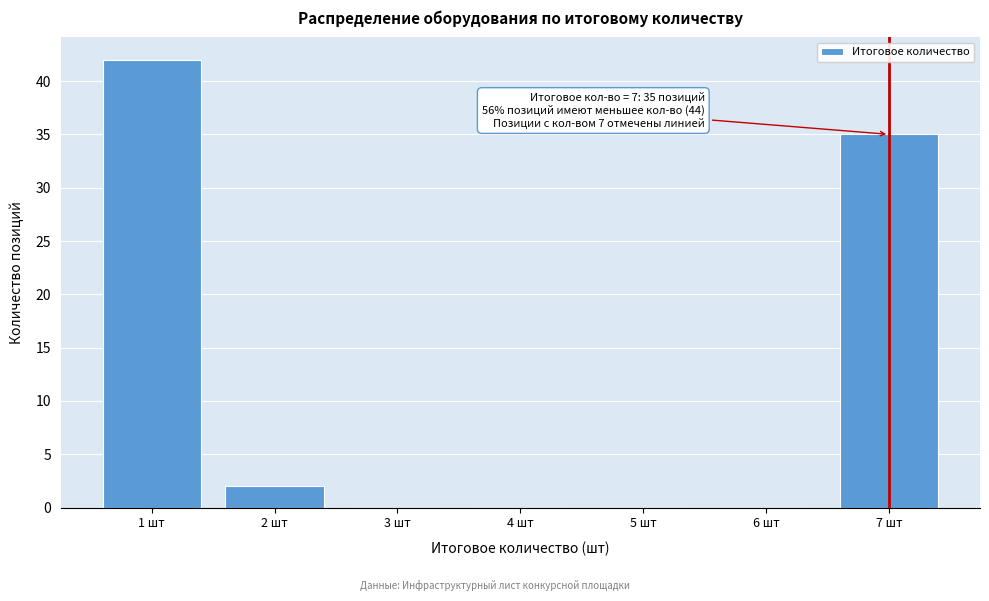

Which range on the x-axis has the tallest bar?

0.5 to 1.5